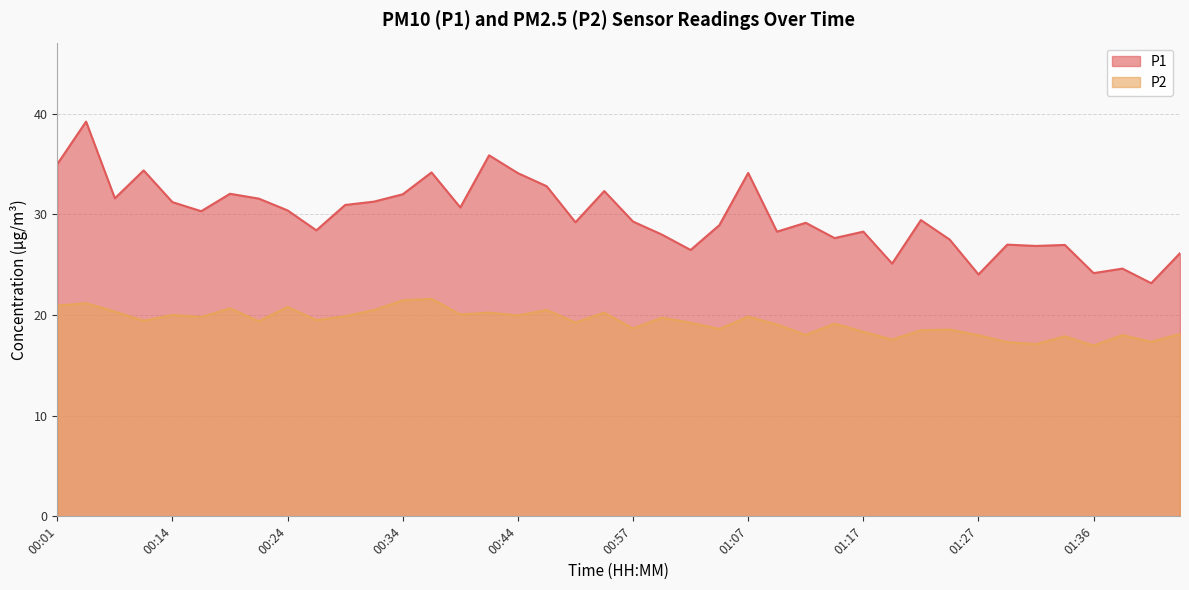

What is the label of the 9th point from the left?

00:24